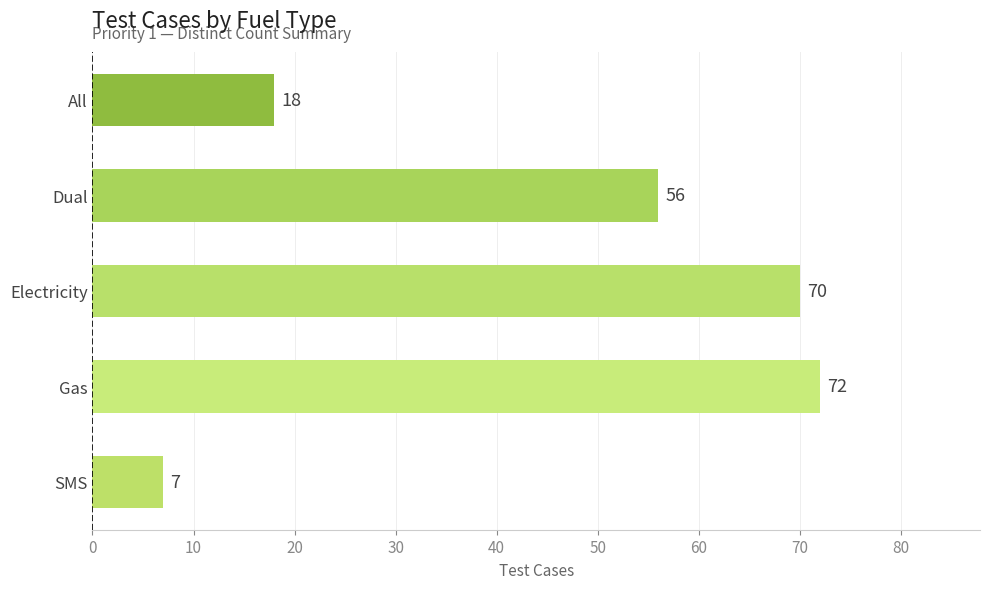

Read the value at Electricity.

70